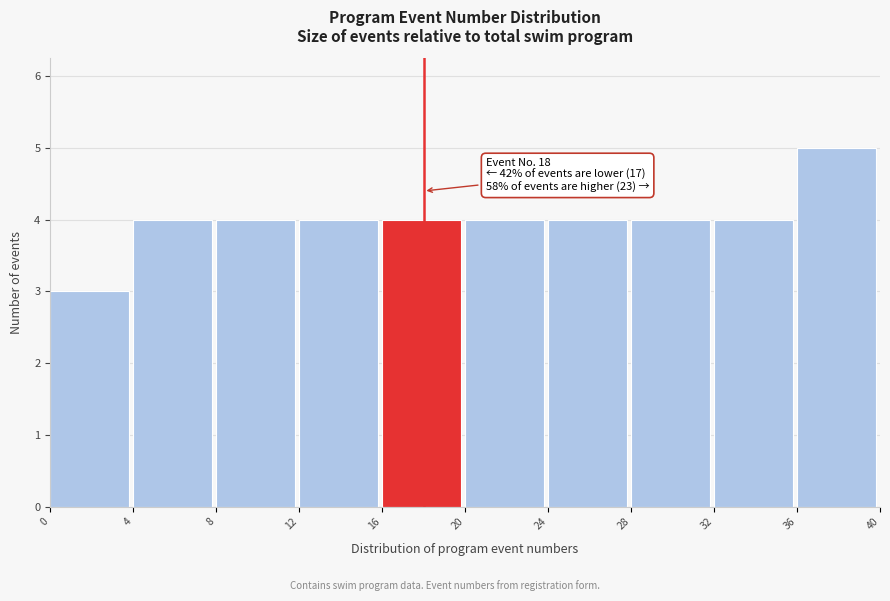

Over which range of the x-axis is the bar tallest?

36 to 40